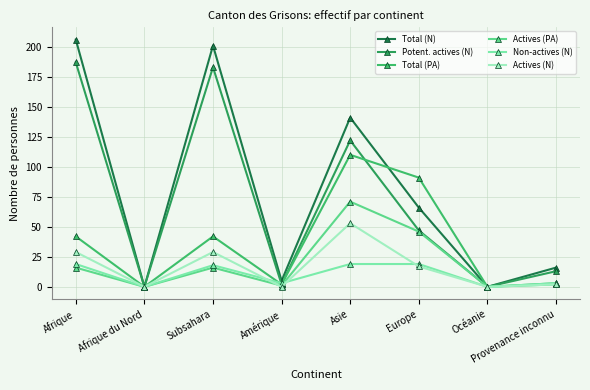

Is this an area chart (filled region under the line)?

No